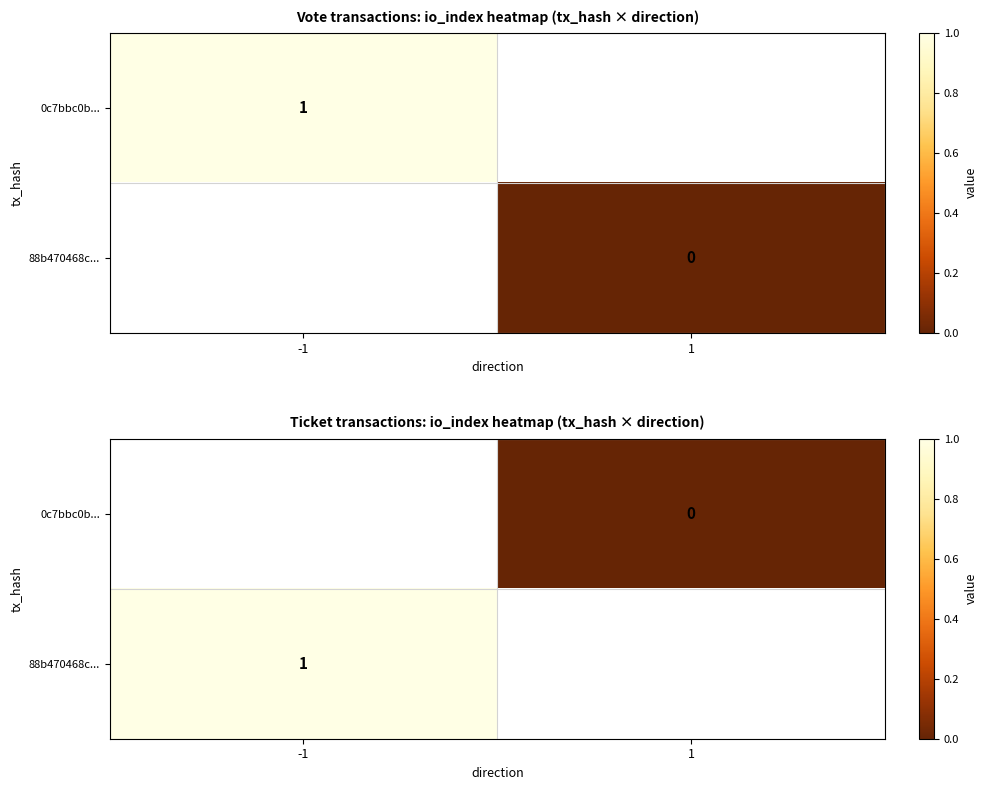

Rank the series by their maximum value, from lowest to highest.

0c7bbc0b..., 88b470468c...